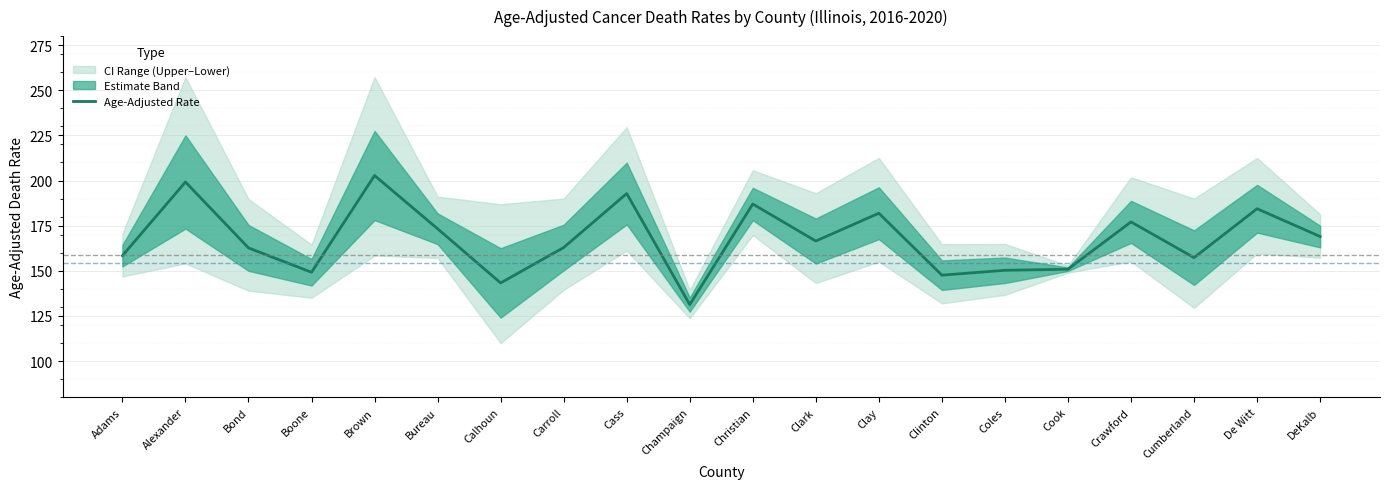

What is the label of the 13th point from the left?

Clay